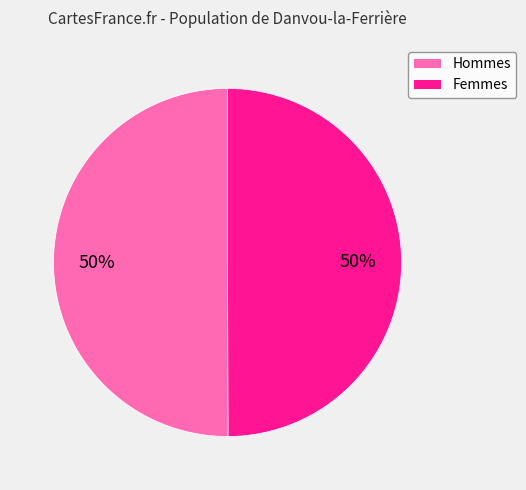

How many segments does this pie chart have?

2